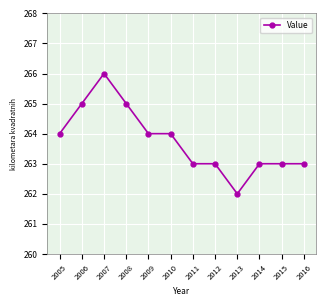

What is the difference between the second highest and minimum values?

3